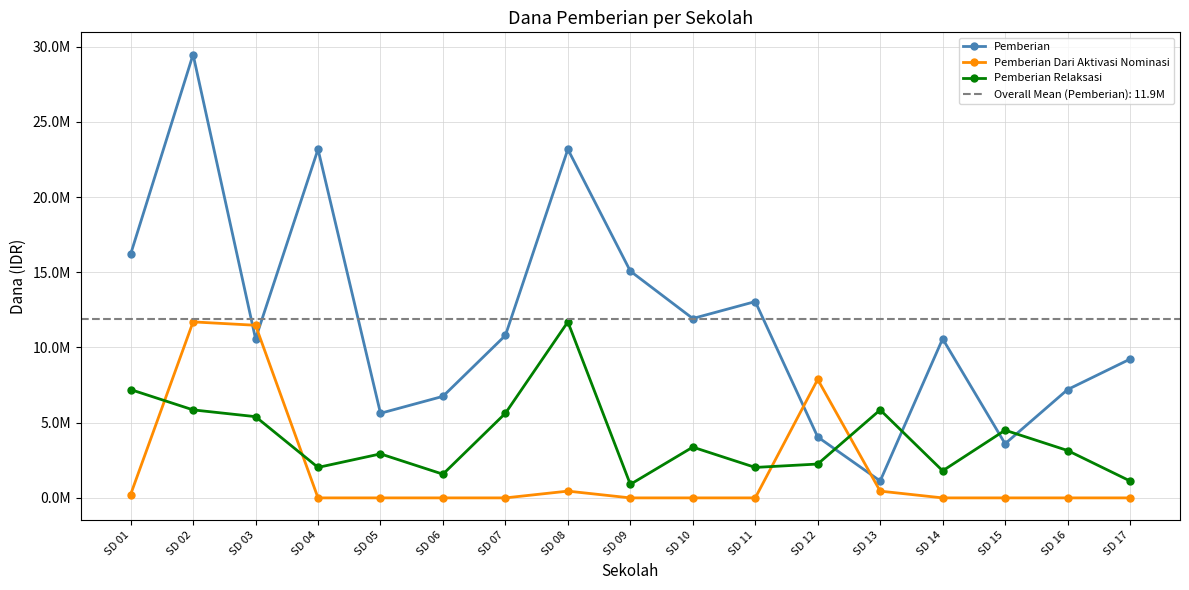

What is the sum of the Pemberian Relaksasi values at SD 09 and SD 05?

3825000